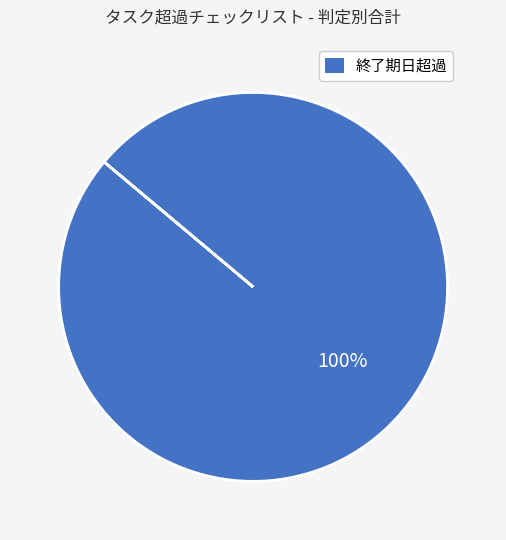

Is there a majority slice in this chart?

Yes